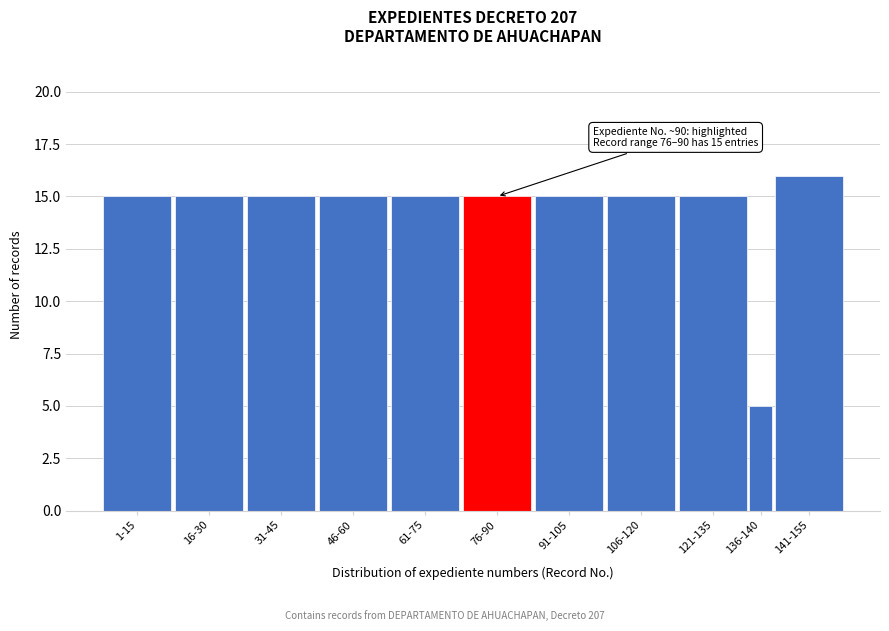

Reading right to left, what are all the values shown in this chart?

141-155=16	136-140=5	121-135=15	106-120=15	91-105=15	76-90=15	61-75=15	46-60=15	31-45=15	16-30=15	1-15=15